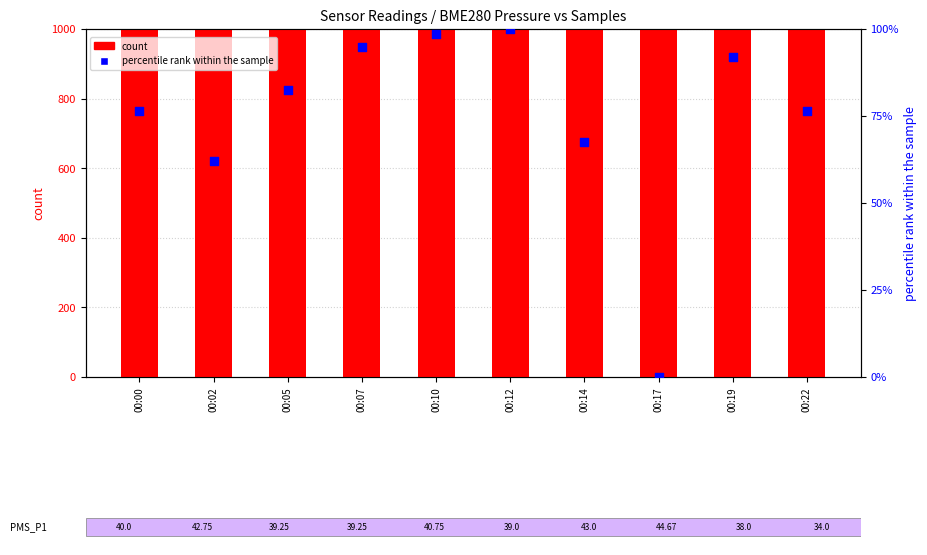

Which series has the largest total across all categories?

count